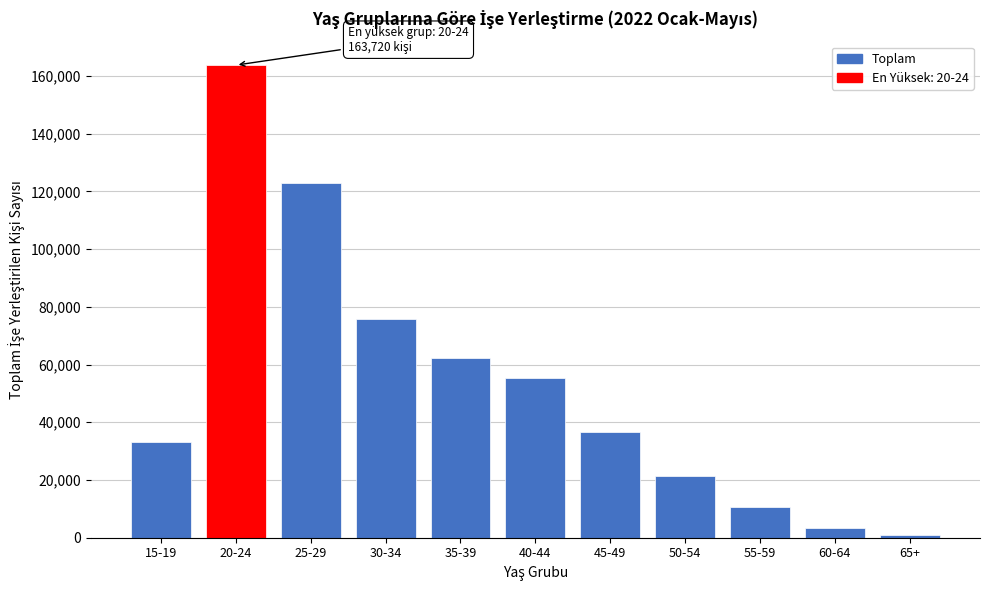

Reading left to right, transcribe all the data shown in this chart.

33035	163720	123031	75602	62196	55419	36692	21444	10568	3451	1039